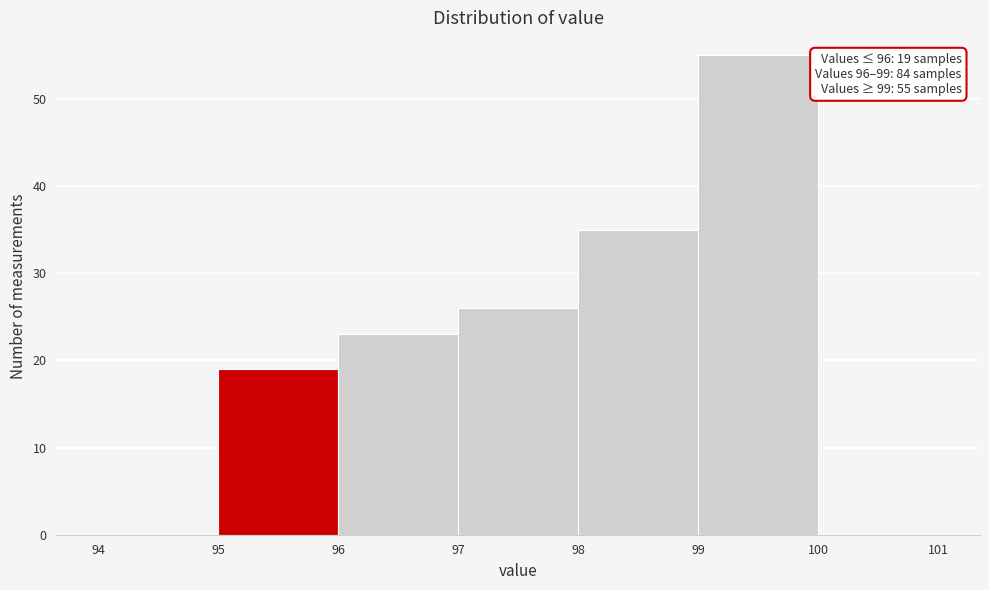

Which range on the x-axis has the tallest bar?

99 to 100